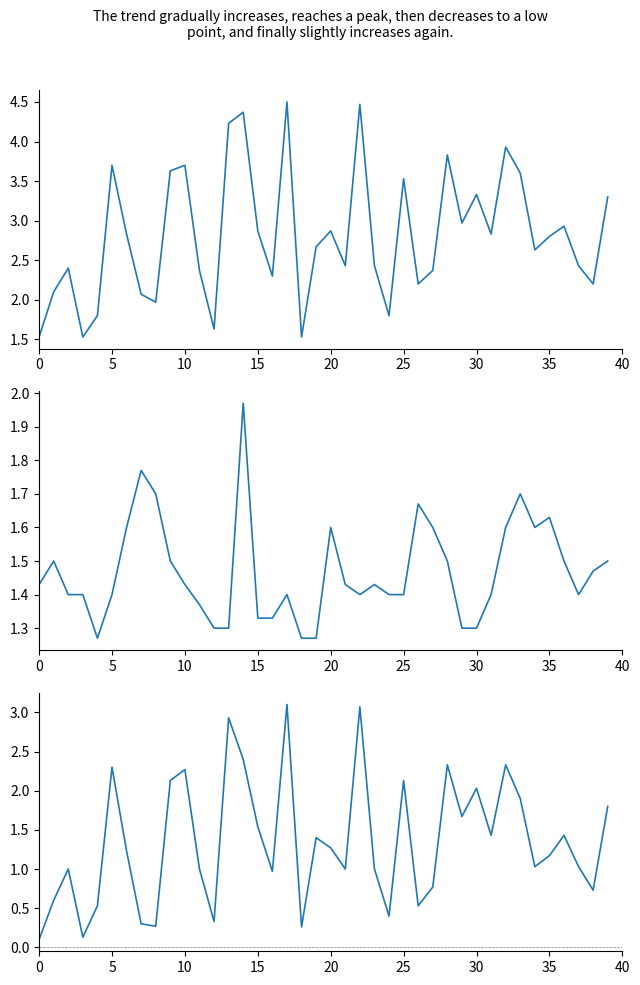

True or false: P2 has a value of 1.4 at 10.

True